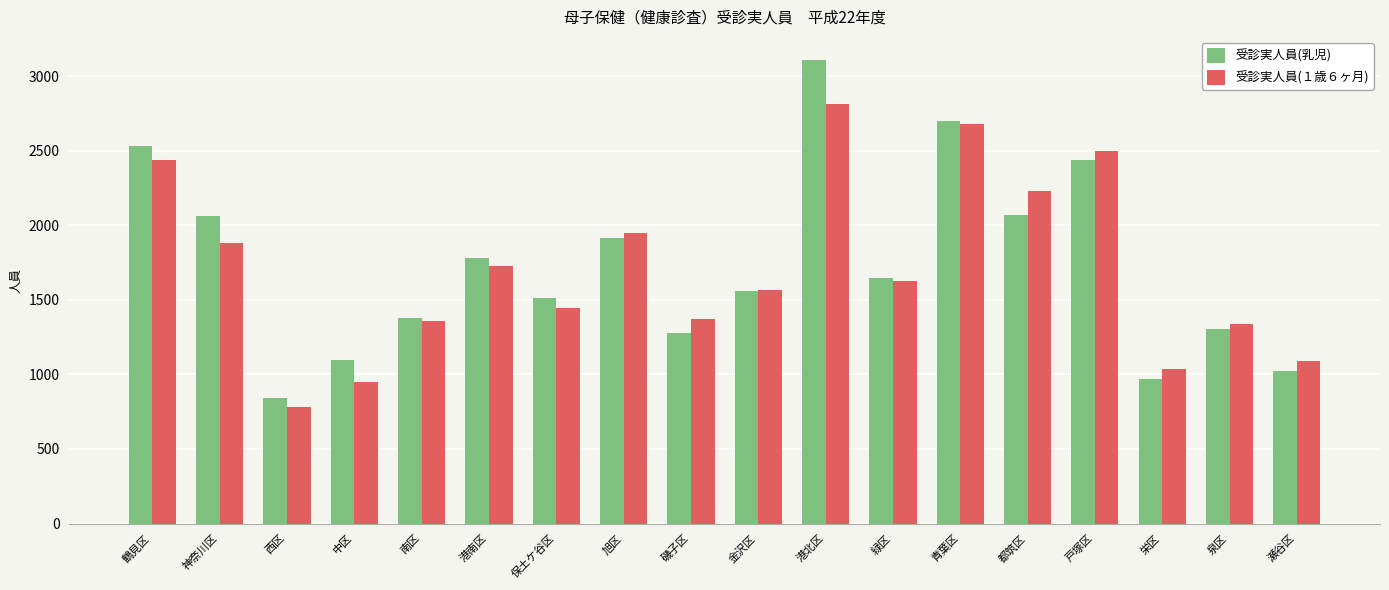

At which label does 受診実人員(乳児) reach its peak?

港北区